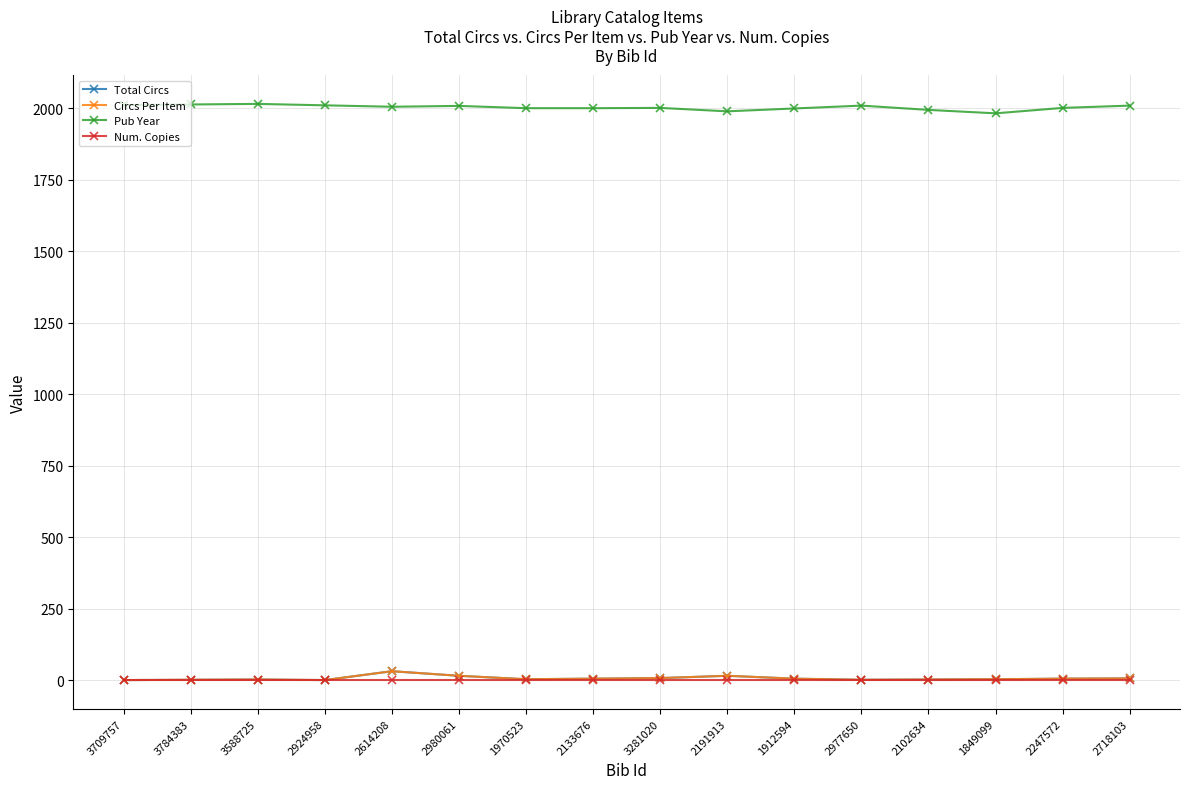

Reading left to right, transcribe all the data shown in this chart.

Total Circs: 3709757=0	3784383=1	3588725=2	2924958=0	2614208=31	2980061=15	1970523=3	2133676=5	3281020=7	2191913=15	1912594=5	2977650=1	2102634=2	1849099=3	2247572=5	2718103=6
Circs Per Item: 3709757=0	3784383=1	3588725=2	2924958=0	2614208=31	2980061=15	1970523=3	2133676=5	3281020=7	2191913=15	1912594=5	2977650=1	2102634=2	1849099=3	2247572=5	2718103=6
Pub Year: 3709757=2011	3784383=2013	3588725=2015	2924958=2010	2614208=2005	2980061=2008	1970523=2000	2133676=2000	3281020=2001	2191913=1989	1912594=1999	2977650=2009	2102634=1994	1849099=1982	2247572=2001	2718103=2009
Num. Copies: 3709757=1	3784383=1	3588725=1	2924958=1	2614208=1	2980061=1	1970523=1	2133676=1	3281020=1	2191913=1	1912594=1	2977650=1	2102634=1	1849099=1	2247572=1	2718103=1